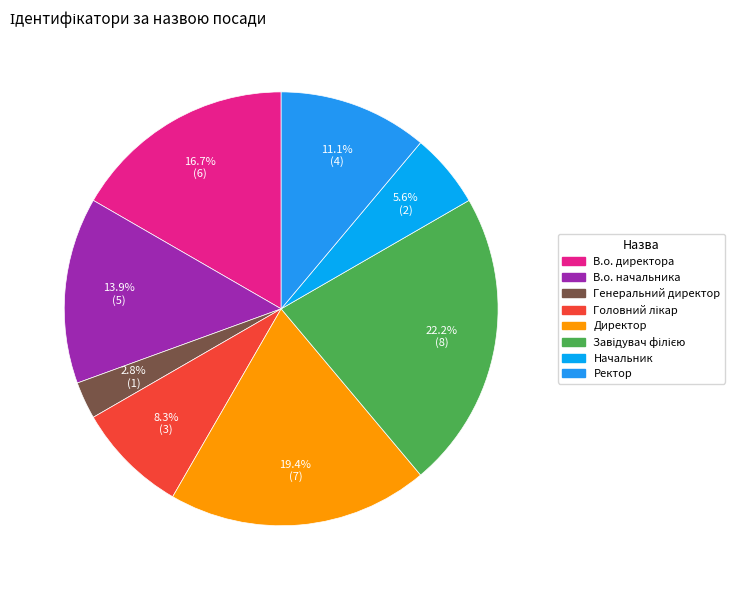

To the nearest percent, what portion does Генеральний директор represent?

3%